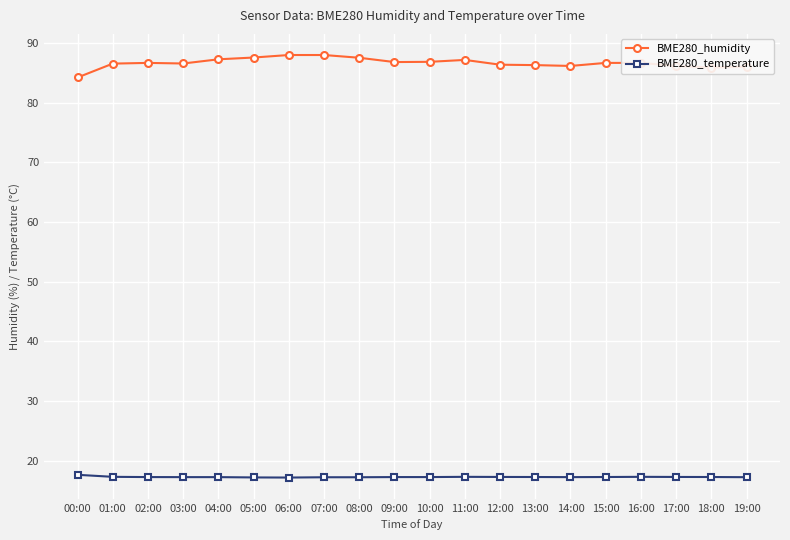

What is the total value across all series at 04:00?

104.5